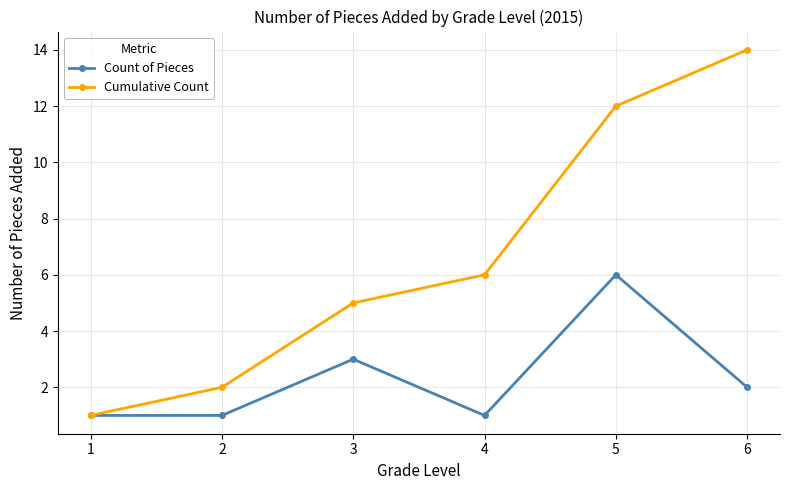

Which category has the highest value across all series?

6